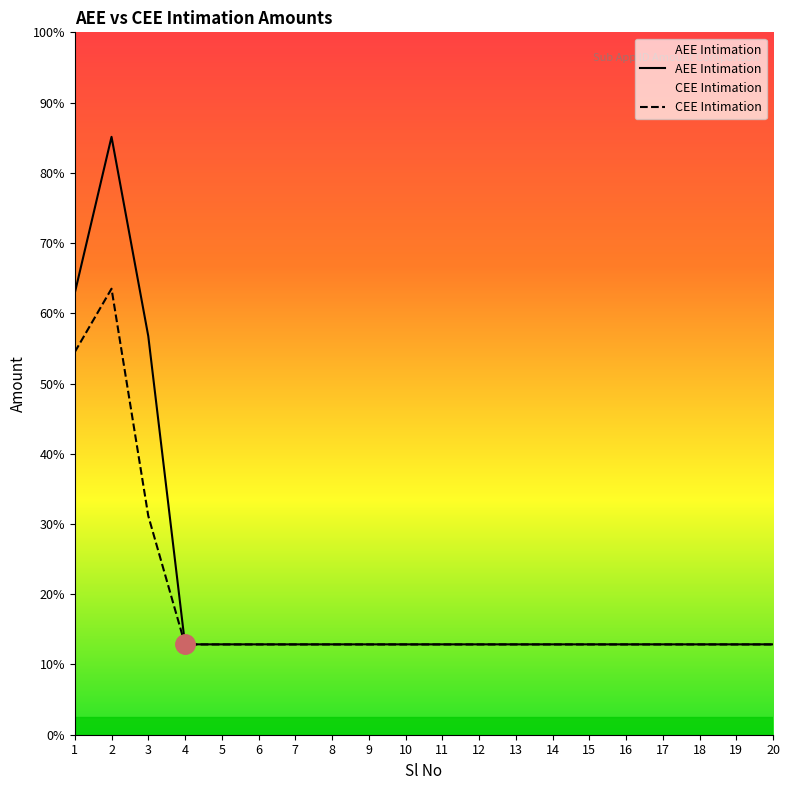

Between 4 and 7, which is larger?

4